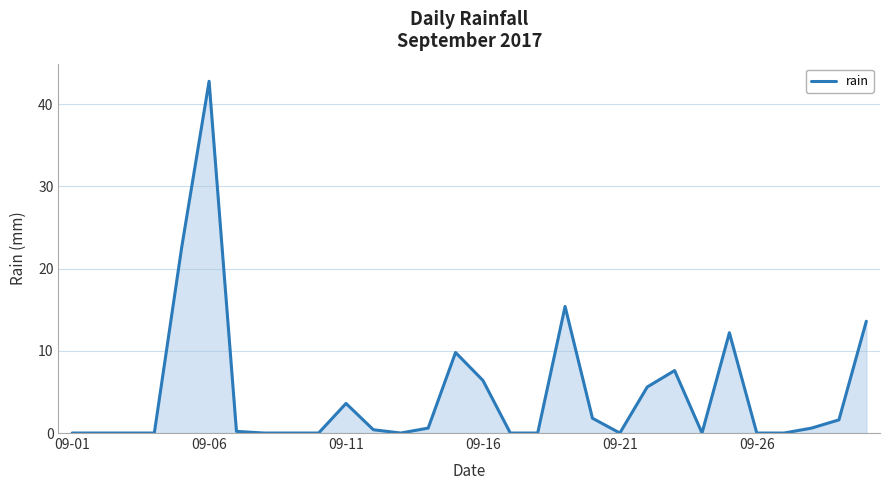

What is the maximum value shown in the chart?

42.8